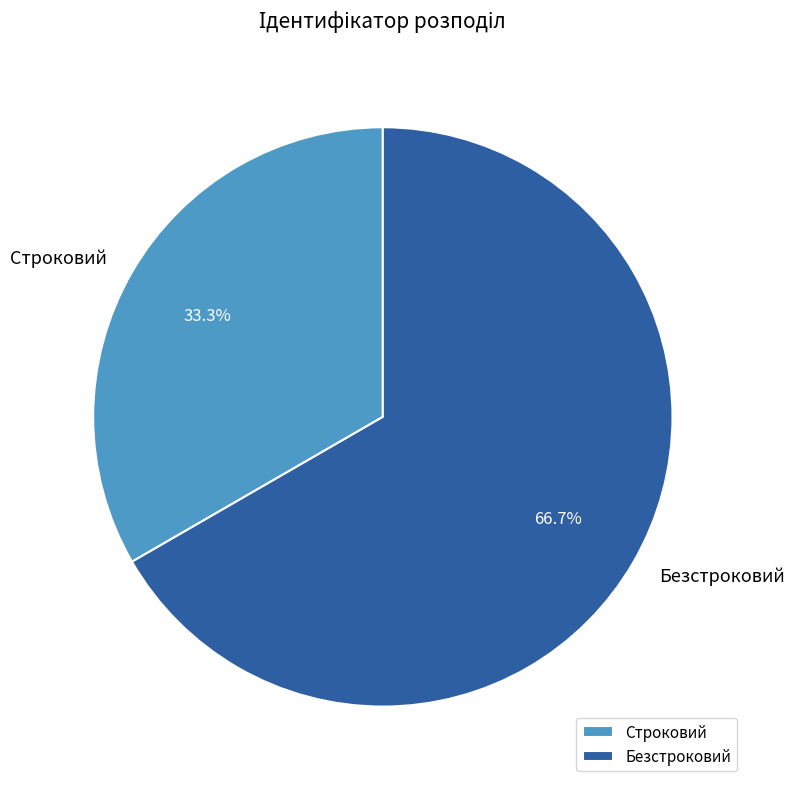

The Безстроковий slice represents 75% of the pie. True or false?

False